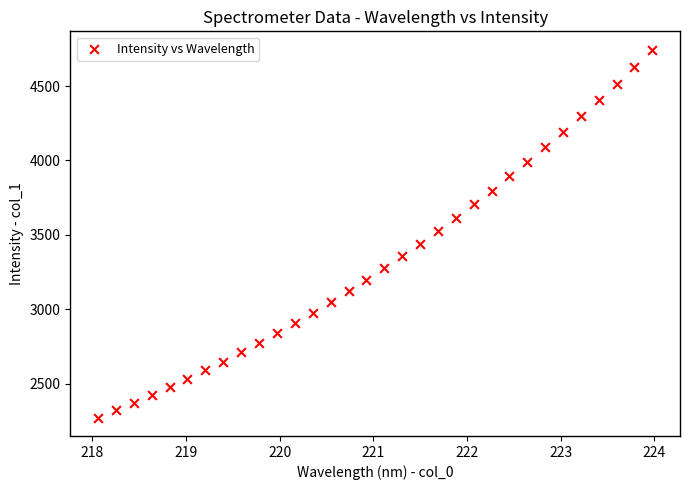

What is the range of Y values (max minus min)?

2471.7